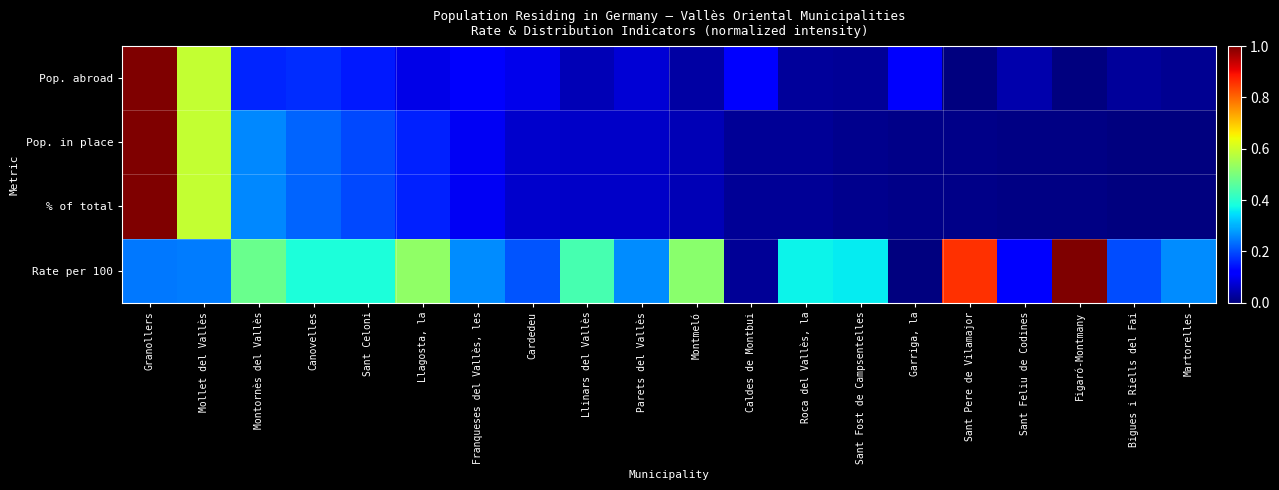

Which series has the largest total across all categories?

Rate per 100